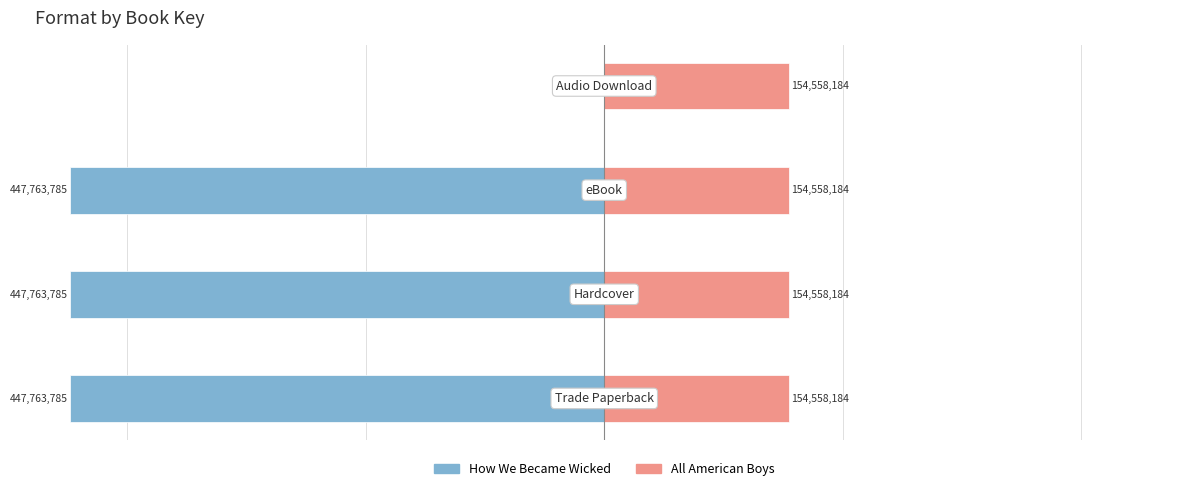

Rank the series by their maximum value, from highest to lowest.

All American Boys, How We Became Wicked